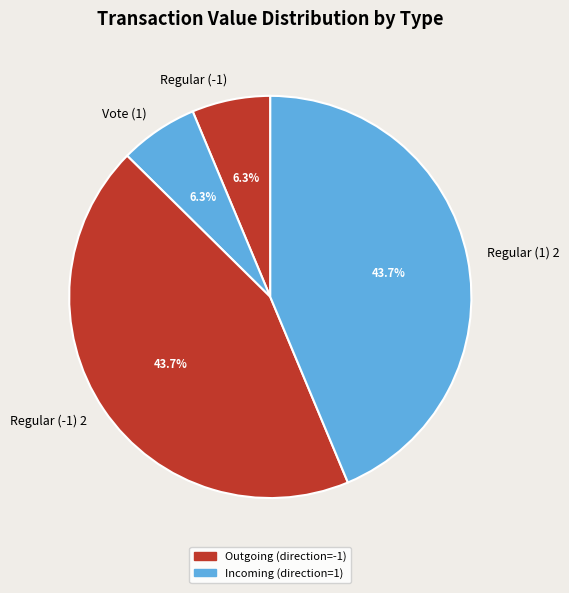

To the nearest percent, what portion does Regular (-1) 2 represent?

44%